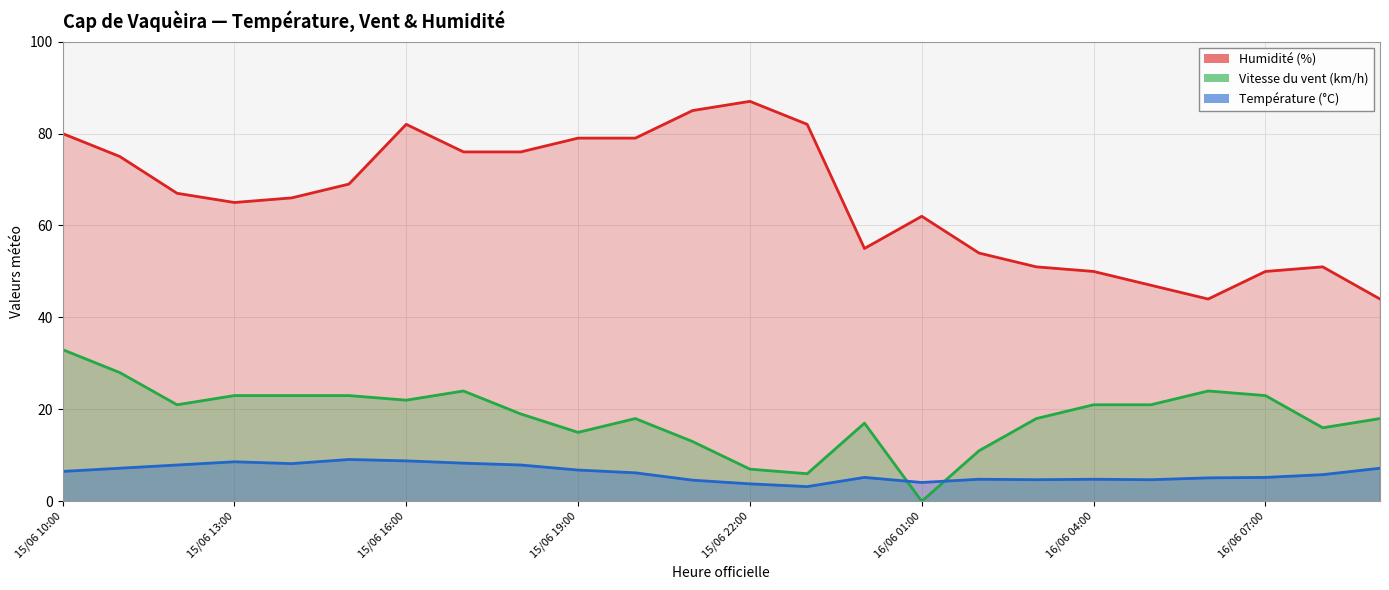

What are all the series names shown in the legend?

Température (°C), Vitesse du vent (km/h), Humidité (%)